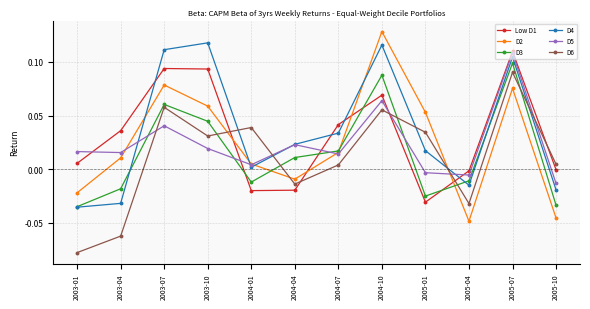

What position from the right is 2005-07?

2